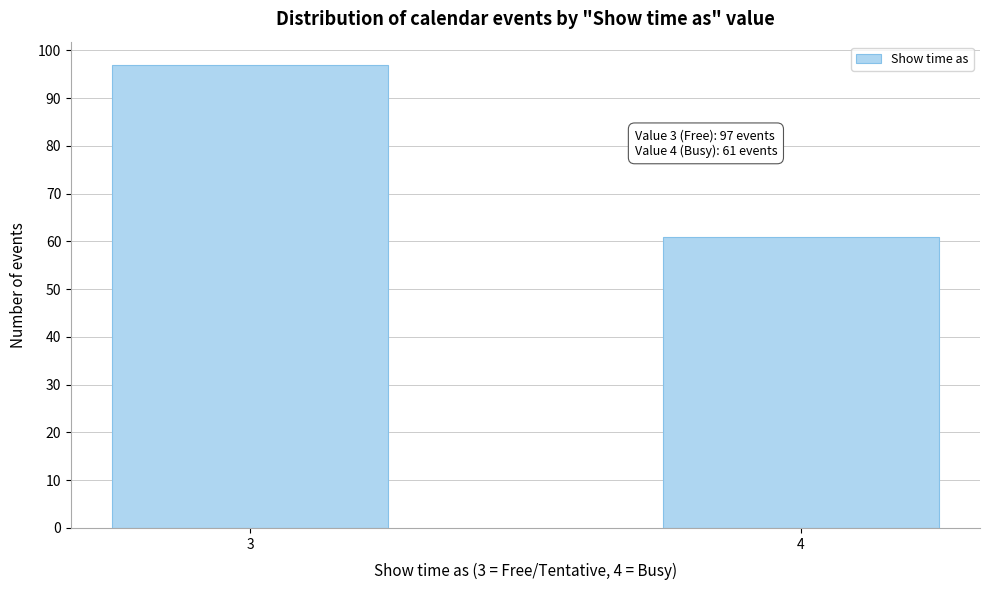

Reading left to right, what are all the values shown in this chart?

97	61